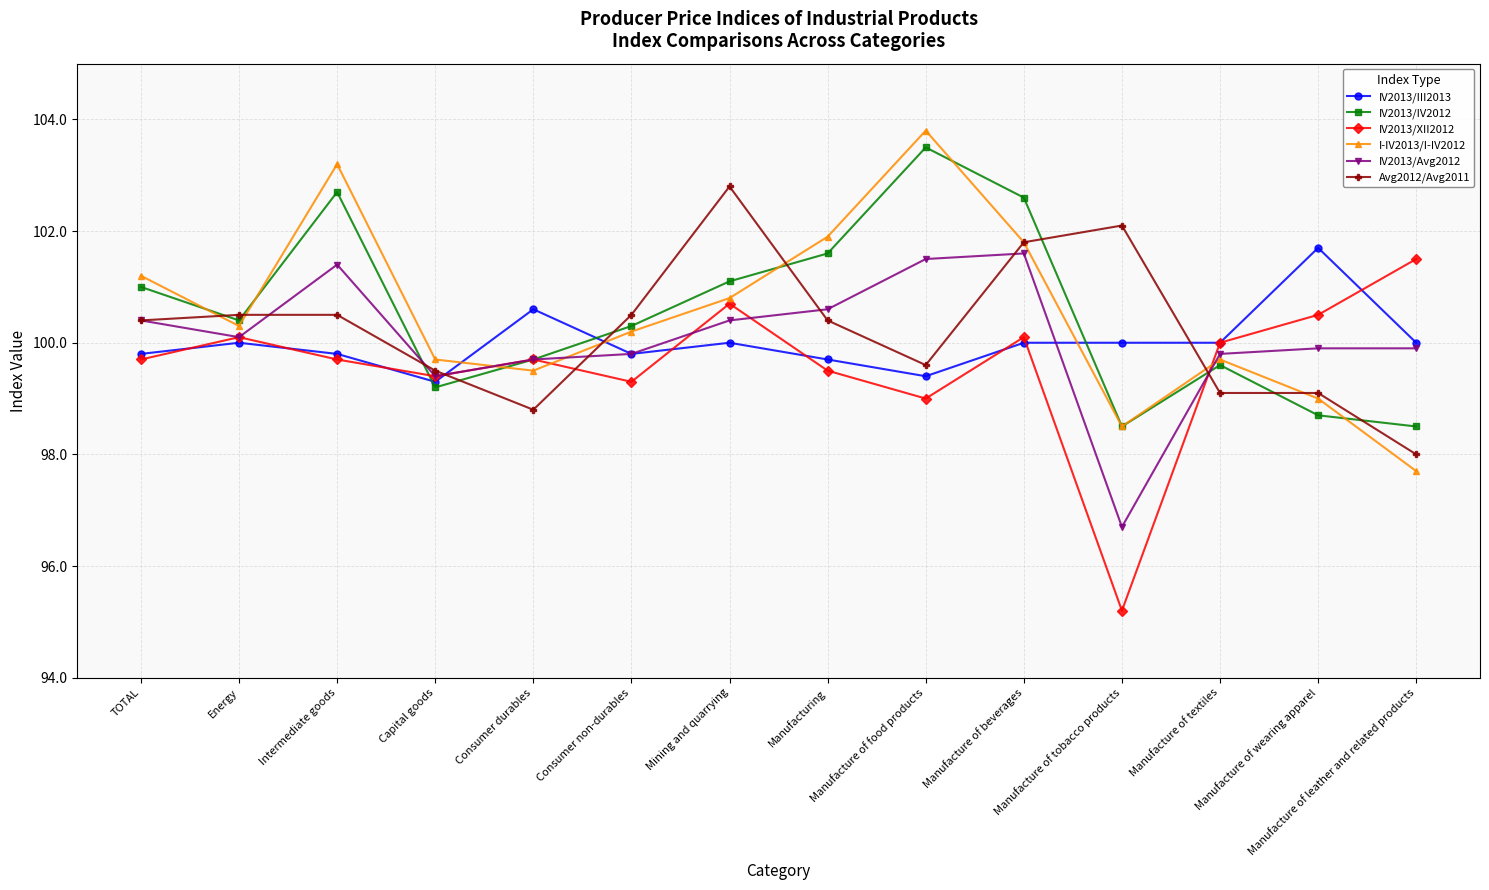

What is the smallest value displayed?

95.2